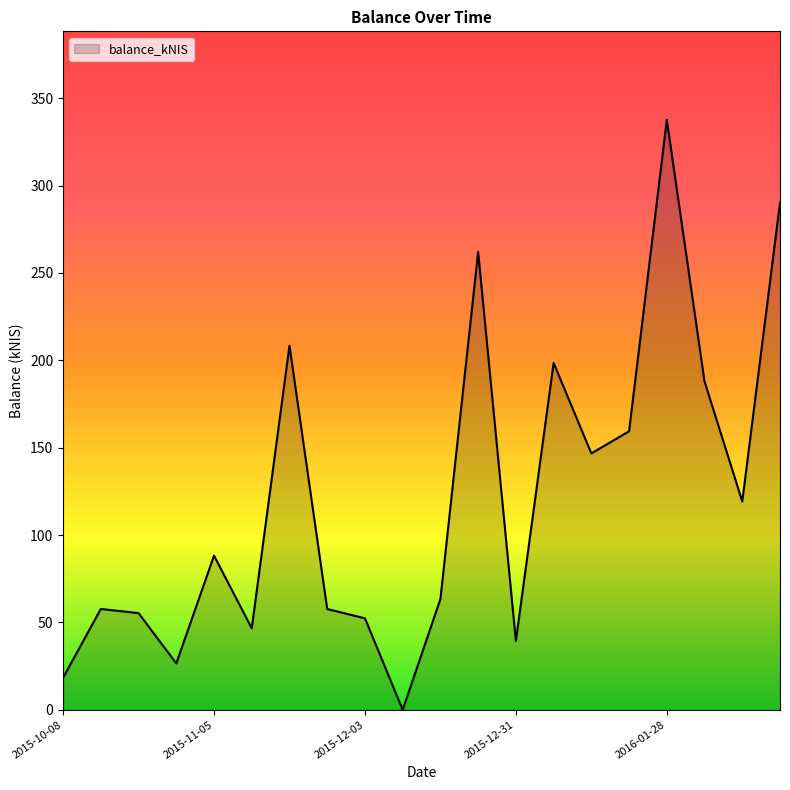

What is the difference between the maximum and minimum values?

337.6